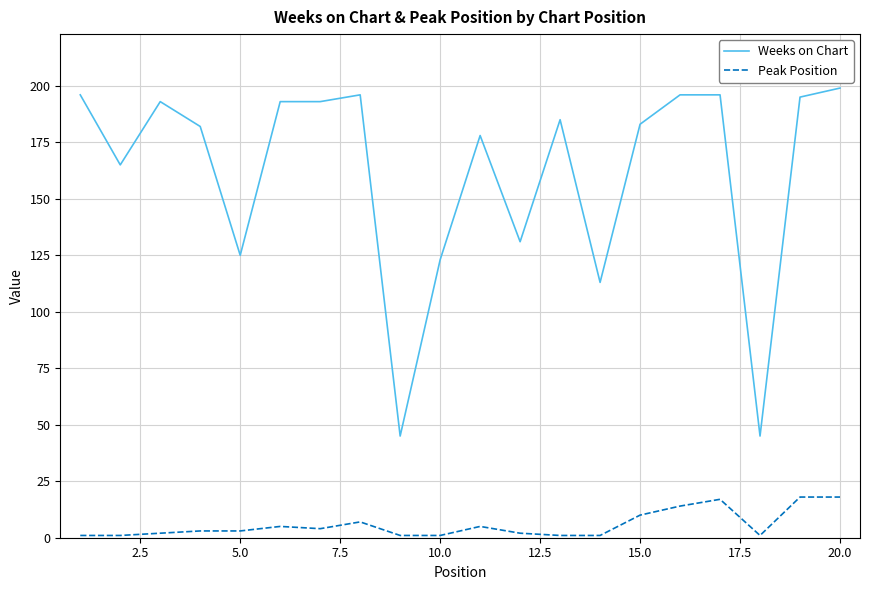

List the series in order of their overall mean, lowest first.

Peak Position, Weeks on Chart